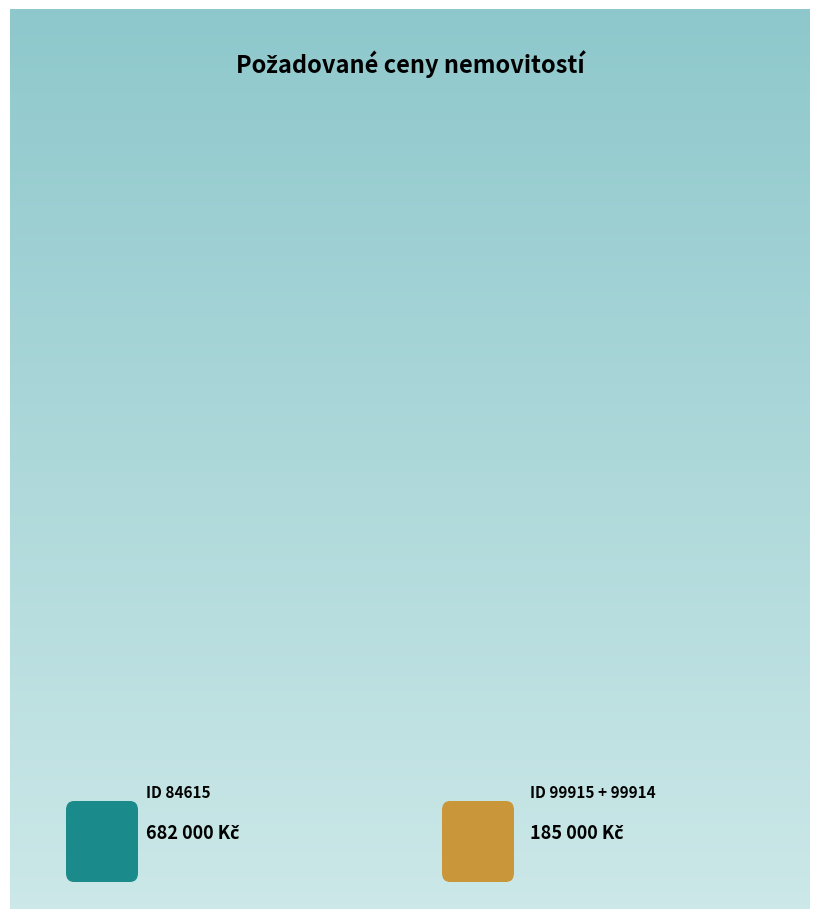

Is it true that 99914 is 12% of the pie?

False